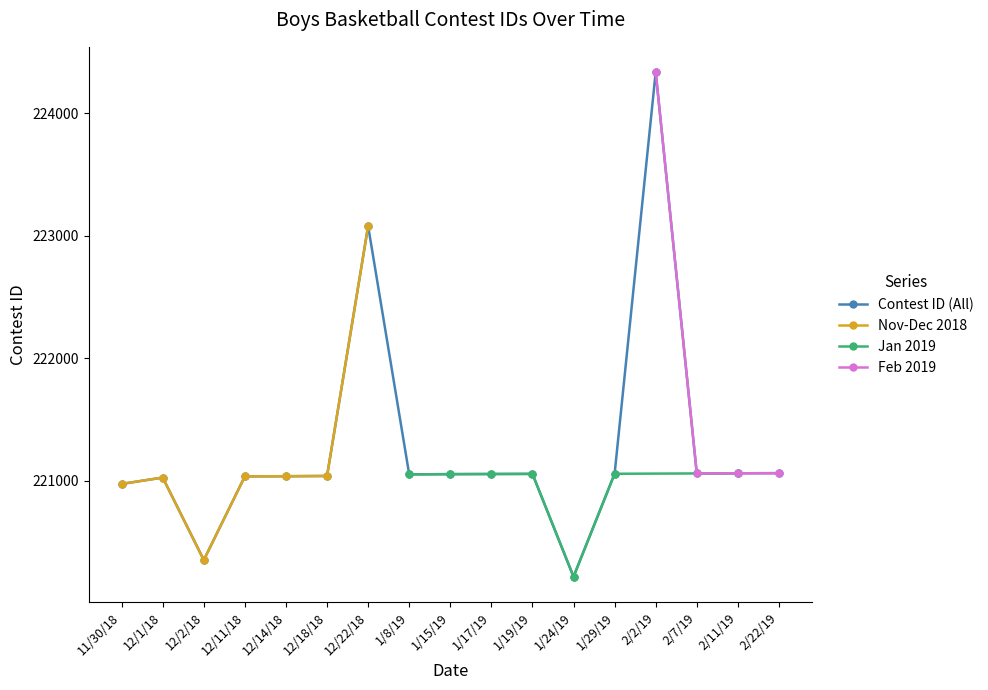

True or false: Contest ID (All) has more than 1 points higher than both neighbors.

True